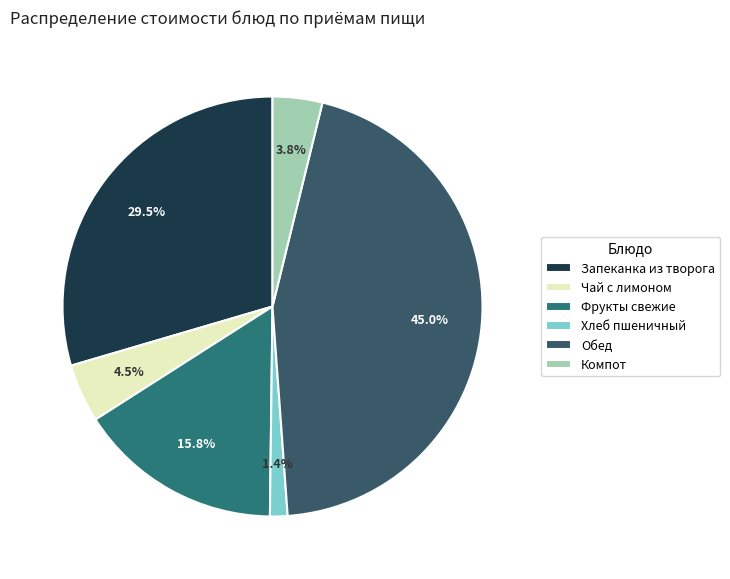

Rank the categories by value from lowest to highest.

Хлеб пшеничный, Компот, Чай с лимоном, Фрукты свежие, Запеканка из творога, Обед